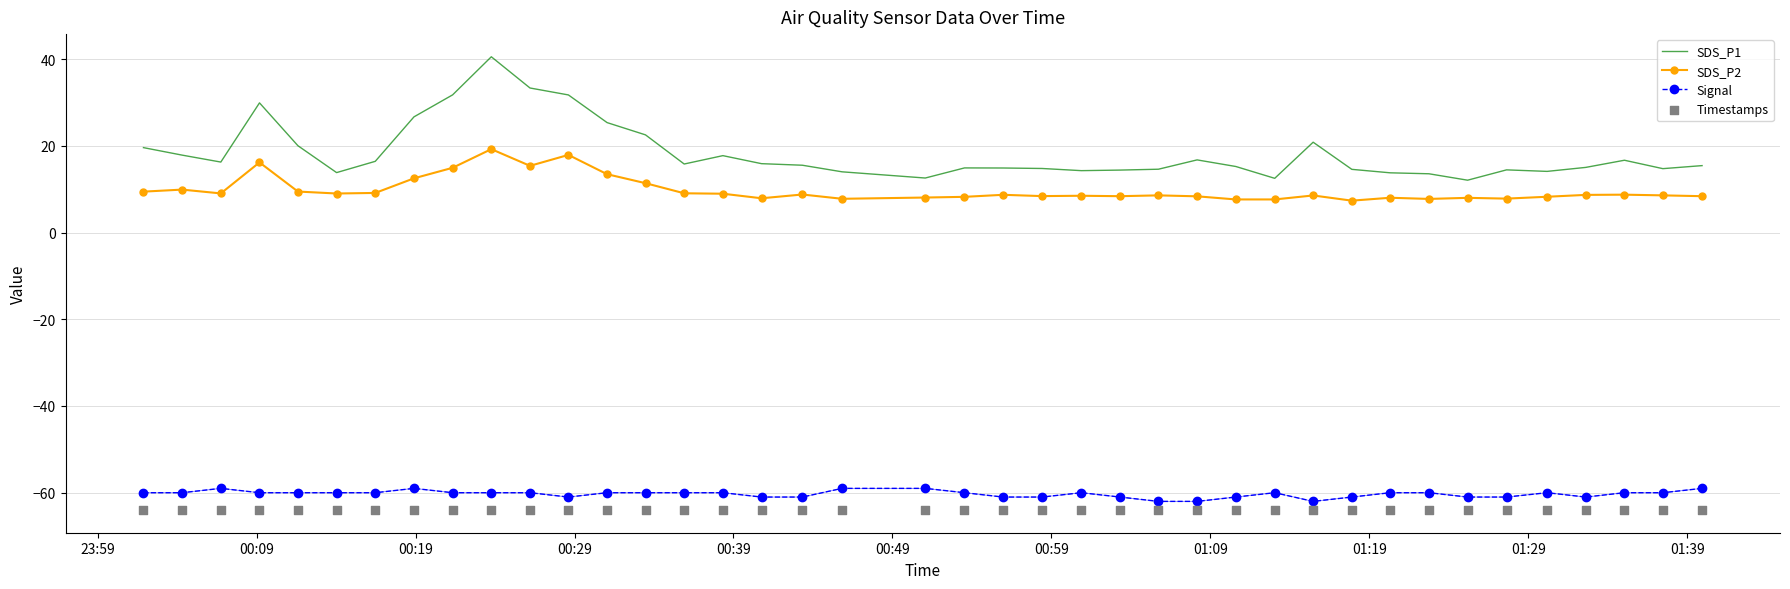

True or false: Signal and SDS_P2 cross at least once.

False